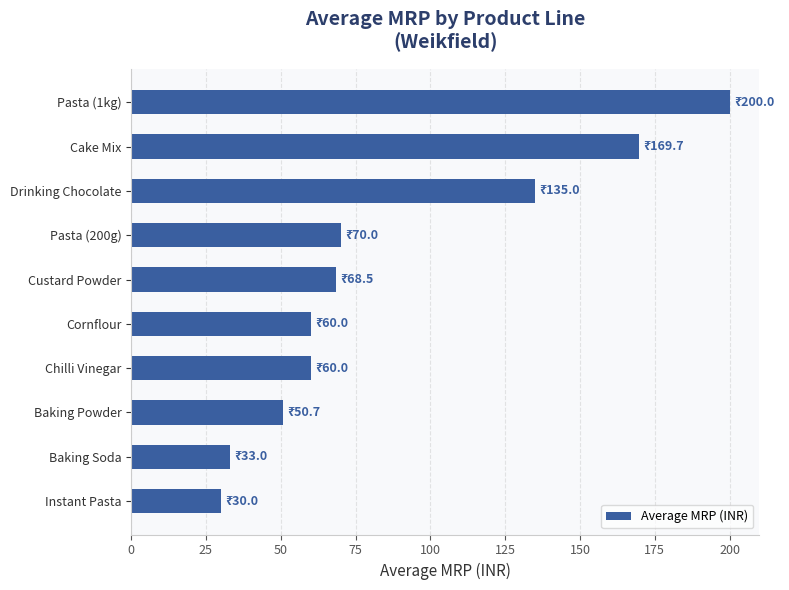

Is it true that the value at Instant Pasta is 30.0?

True